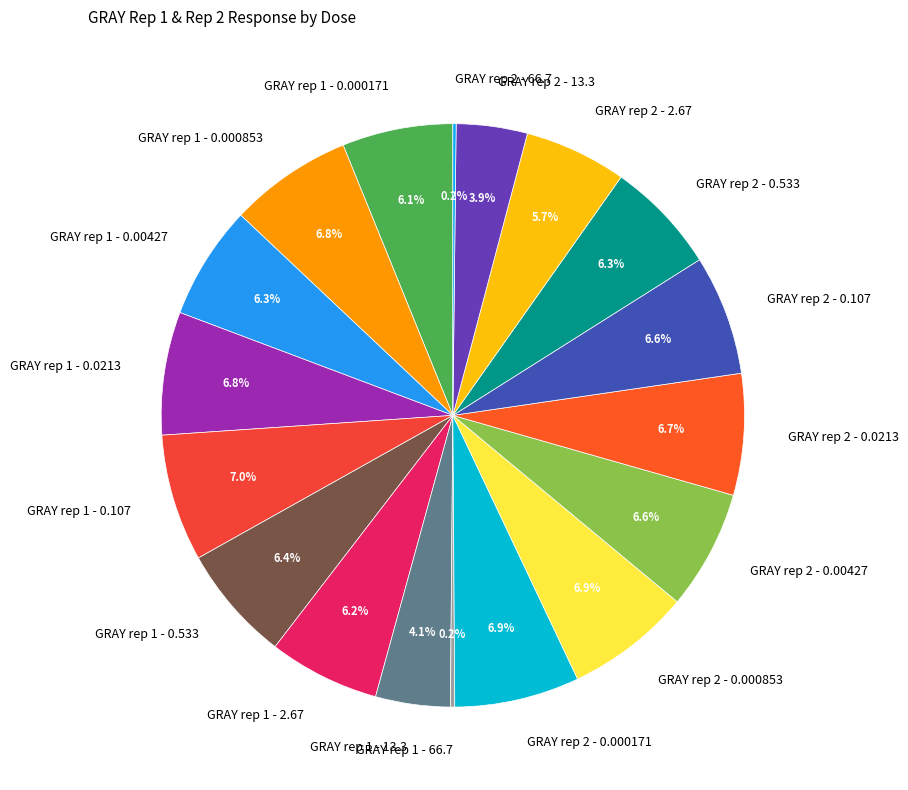

Does any single category account for the majority?

No